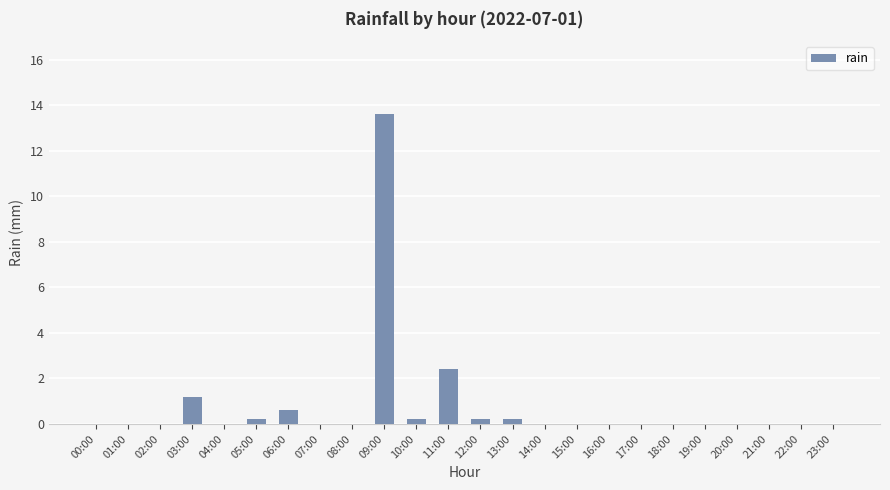

What is the greatest value displayed?

13.6